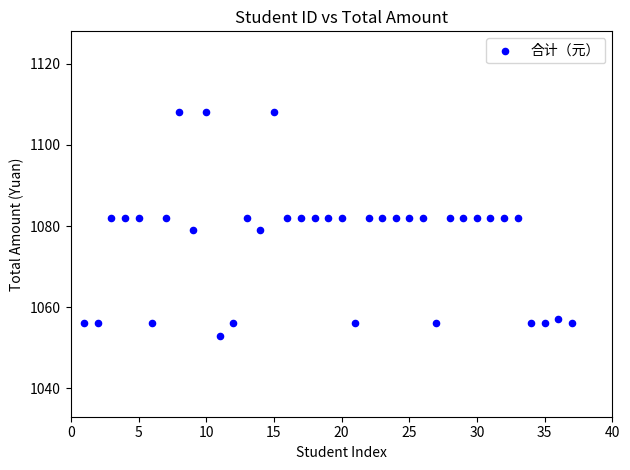

What is the range of Y values (max minus min)?

55